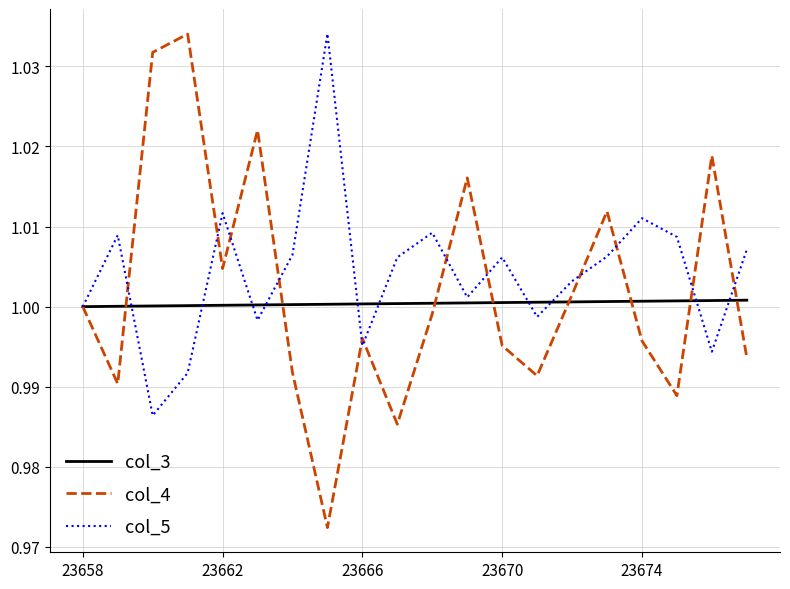

Count the number of categories in the chart.

20